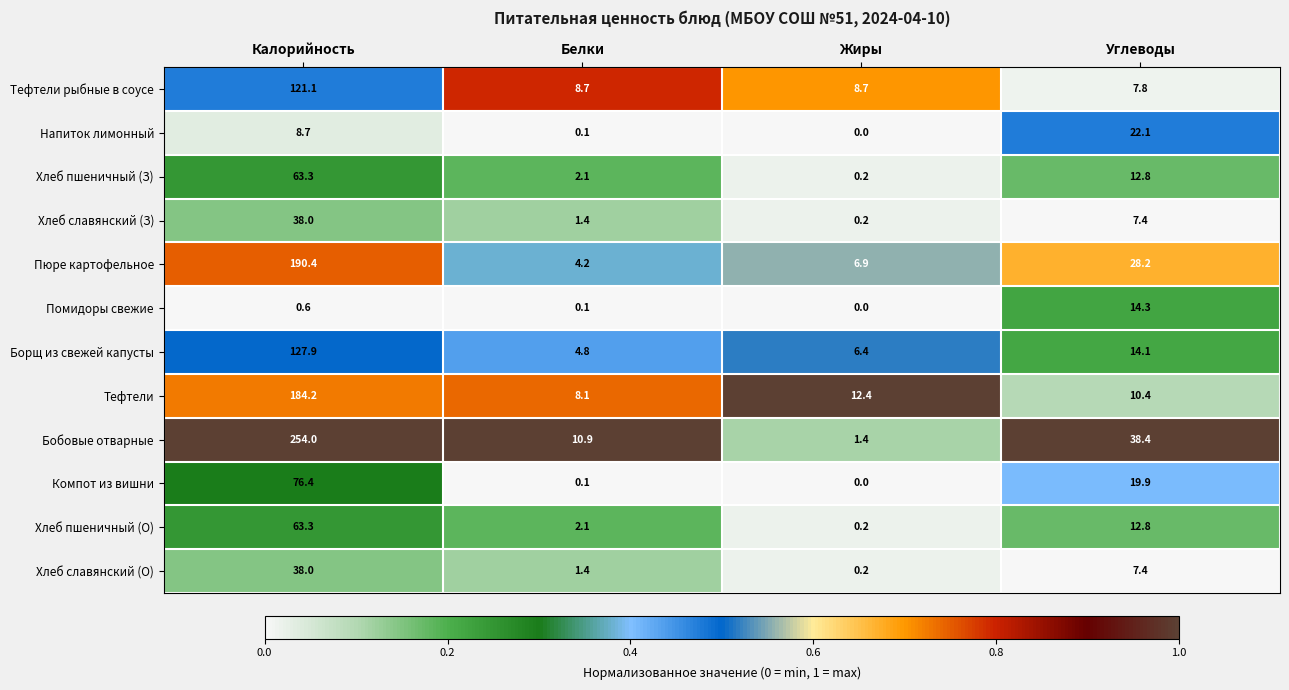

What is the difference between the Тефтели values at Калорийность and Углеводы?

173.8